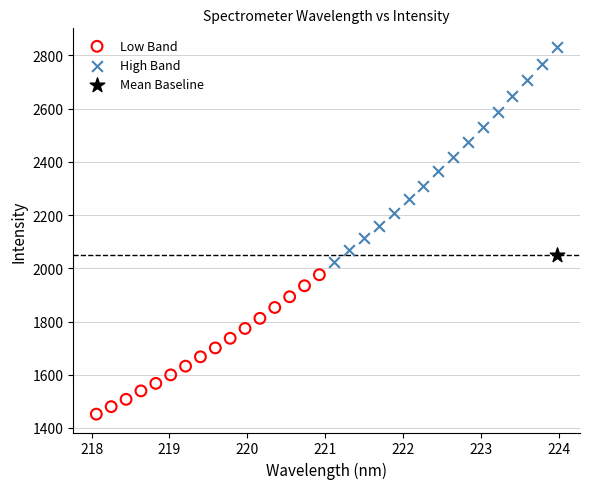

Which series contains the lowest Y value?

Low Band